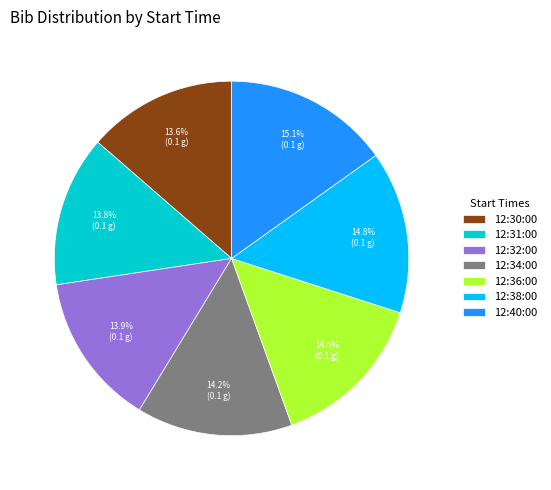

To the nearest percent, what is the combined percentage of 12:32:00 and 12:36:00?

28%